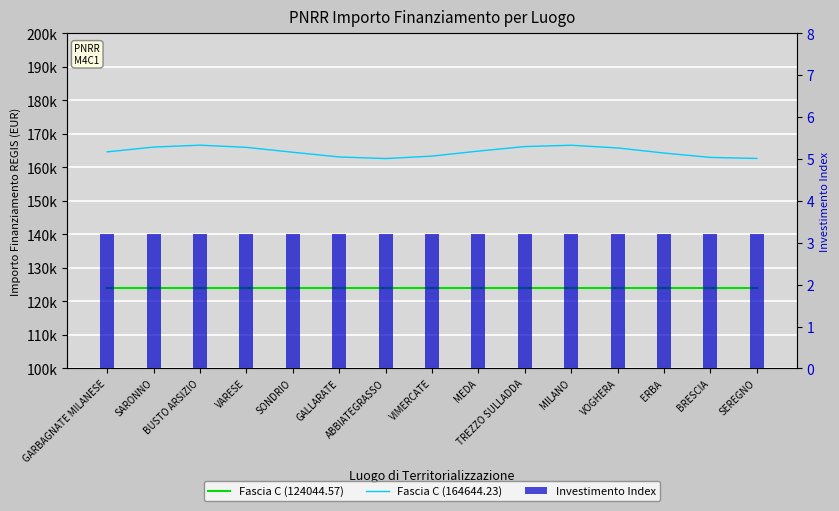

Which series has the largest total across all categories?

Fascia C (164644.23)